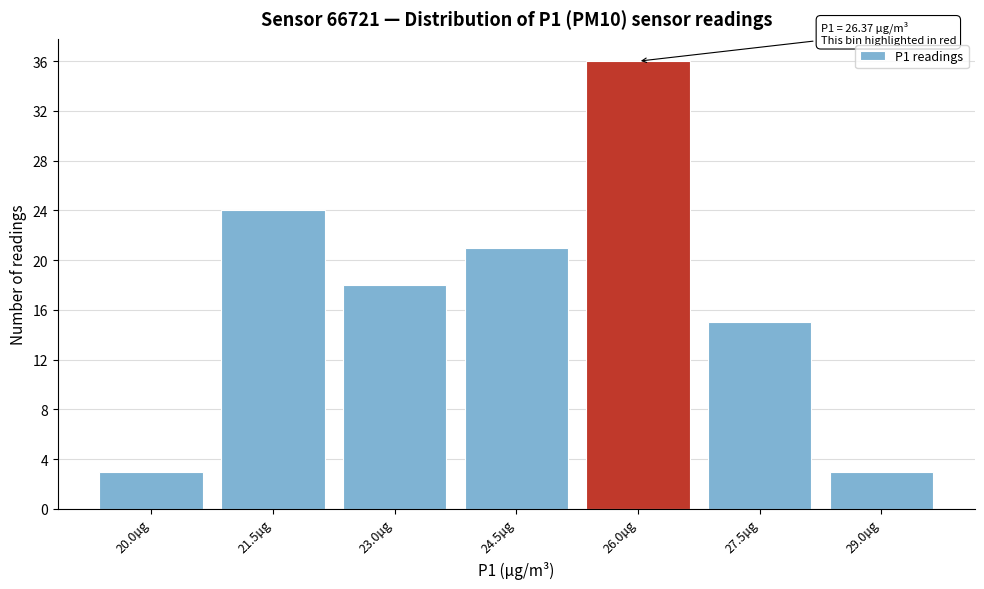

Reading left to right, extract all data points from this chart.

3	24	18	21	36	15	3